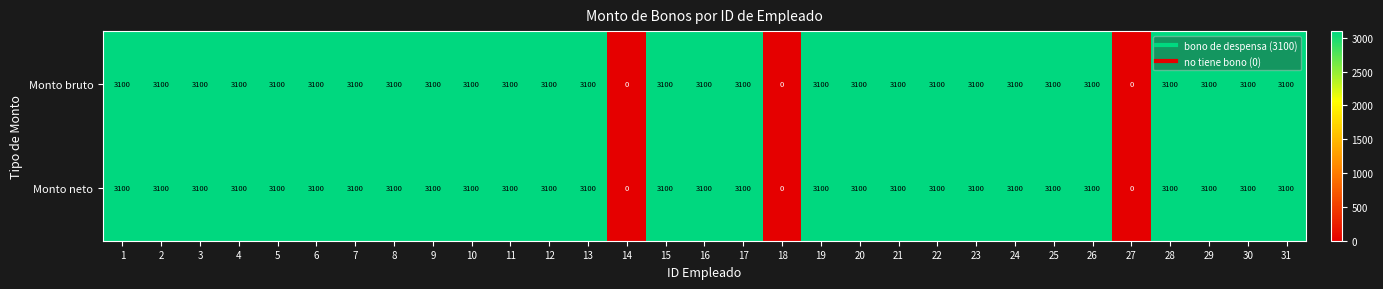

What is the total value across all series at 1?

6200